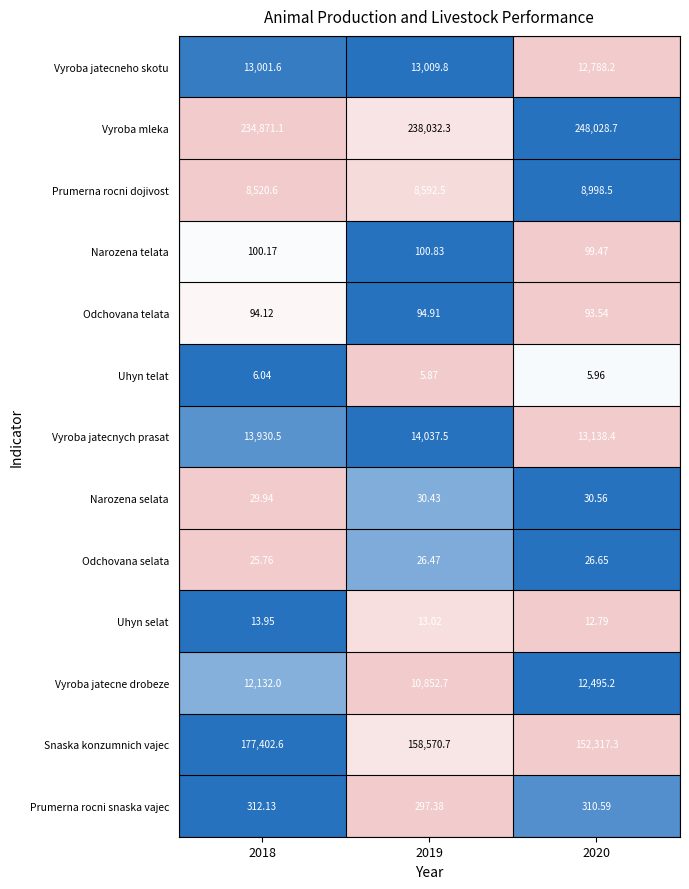

Is the value of Uhyn telat at 2020 greater than the value of Vyroba jatecnych prasat at 2019?

No